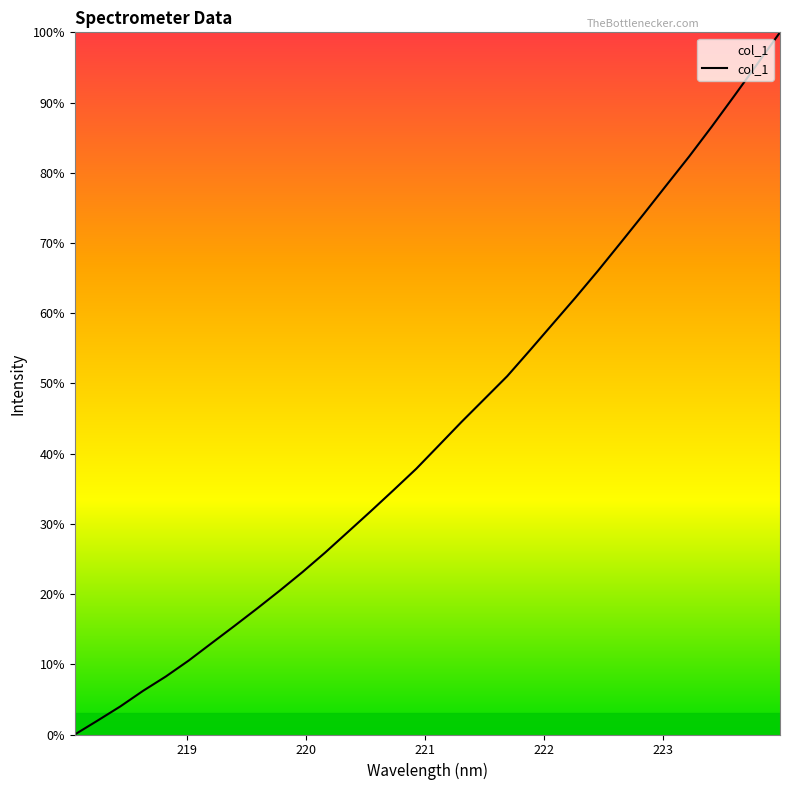

What is the difference between the second highest and minimum values?

95.5